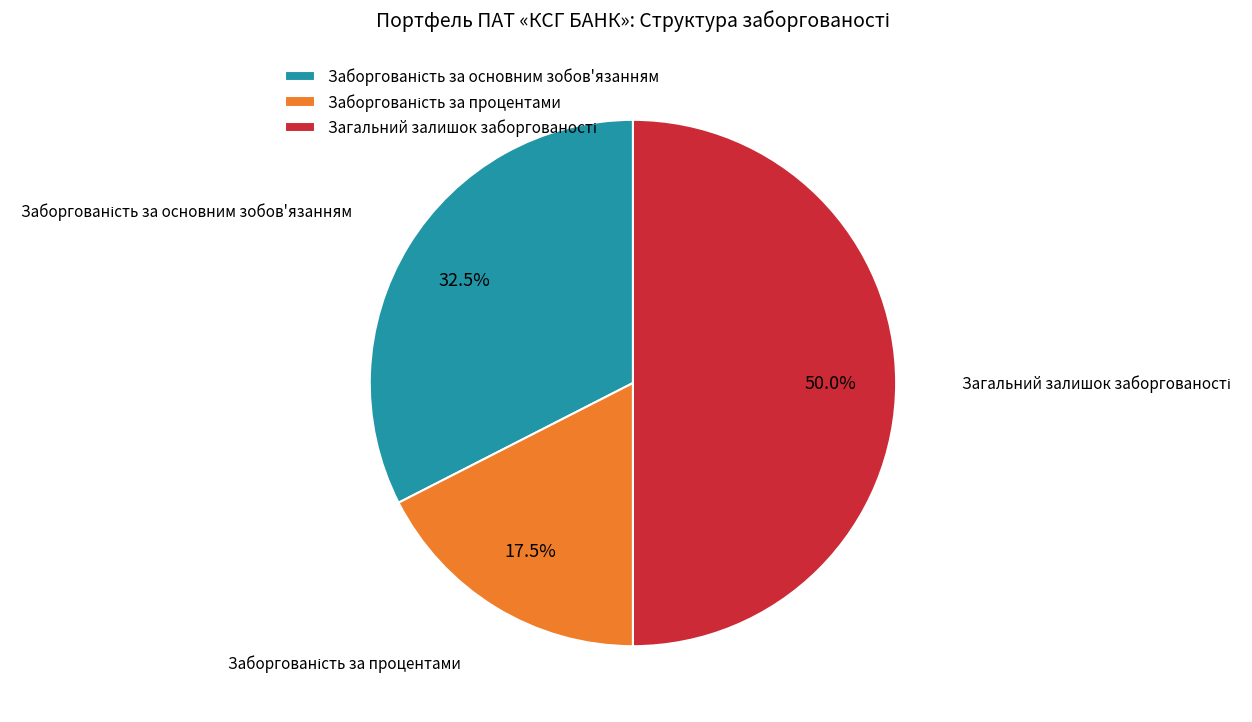

To the nearest percent, what is the combined percentage of Загальний залишок заборгованості and Заборгованість за основним зобов'язанням?

83%